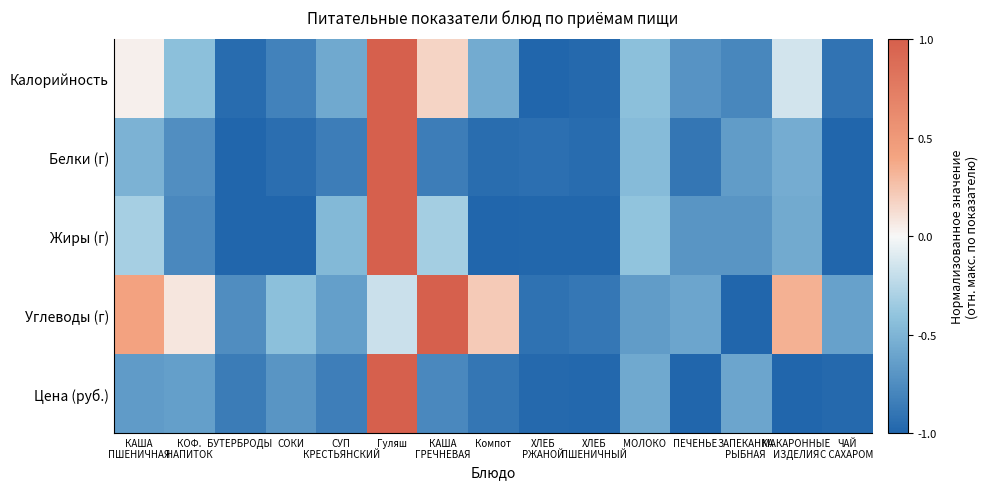

Between Компот and КАША
ГРЕЧНЕВАЯ, which is larger?

КАША
ГРЕЧНЕВАЯ